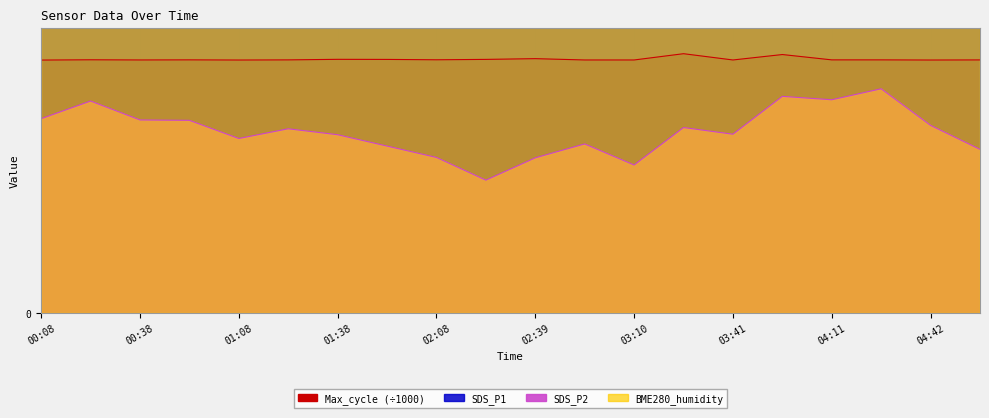

Which has a higher value, 03:10 or 02:39?

02:39